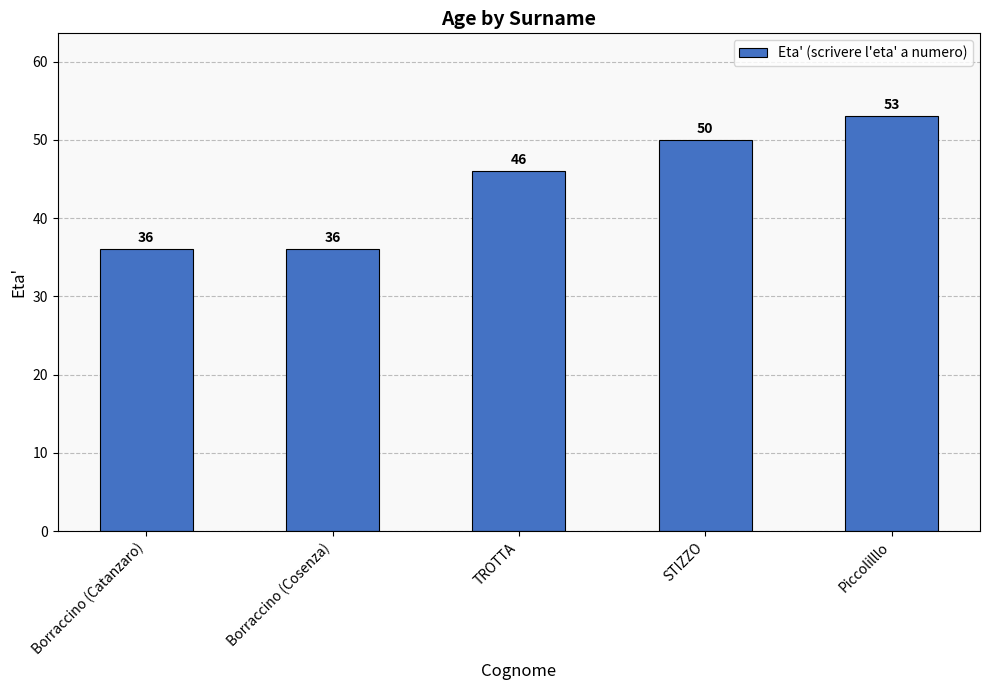

What is the smallest value displayed?

36